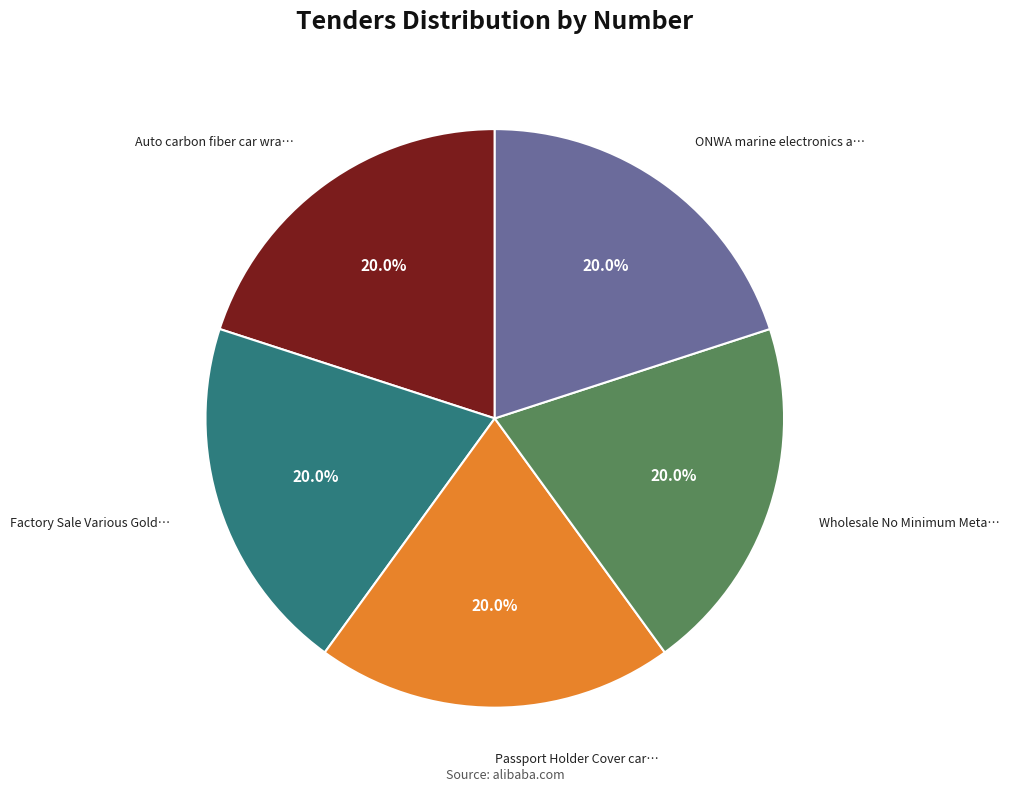

Is there a majority slice in this chart?

No